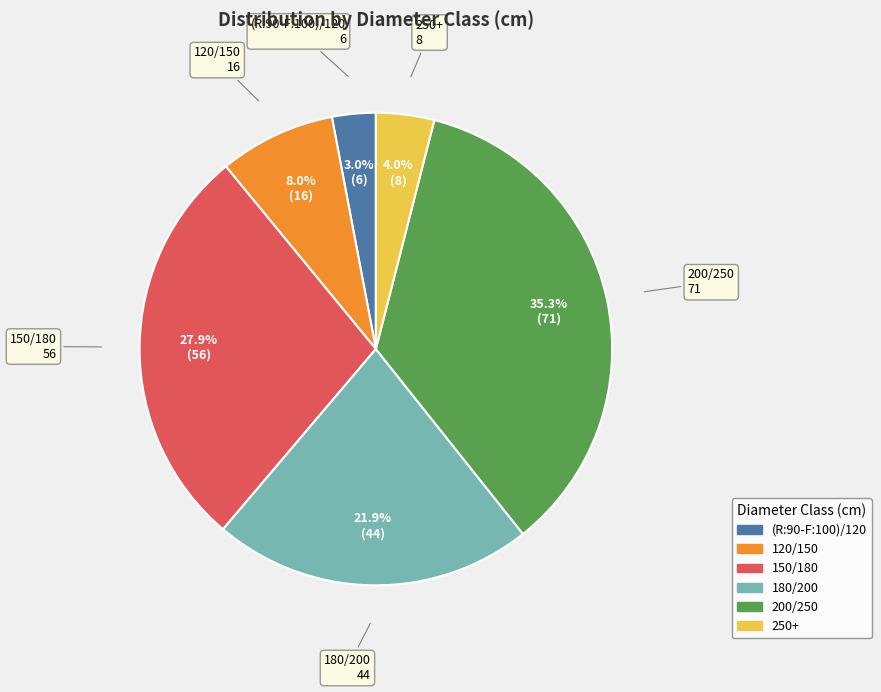

What percentage is the 200/250 slice, to the nearest percent?

35%